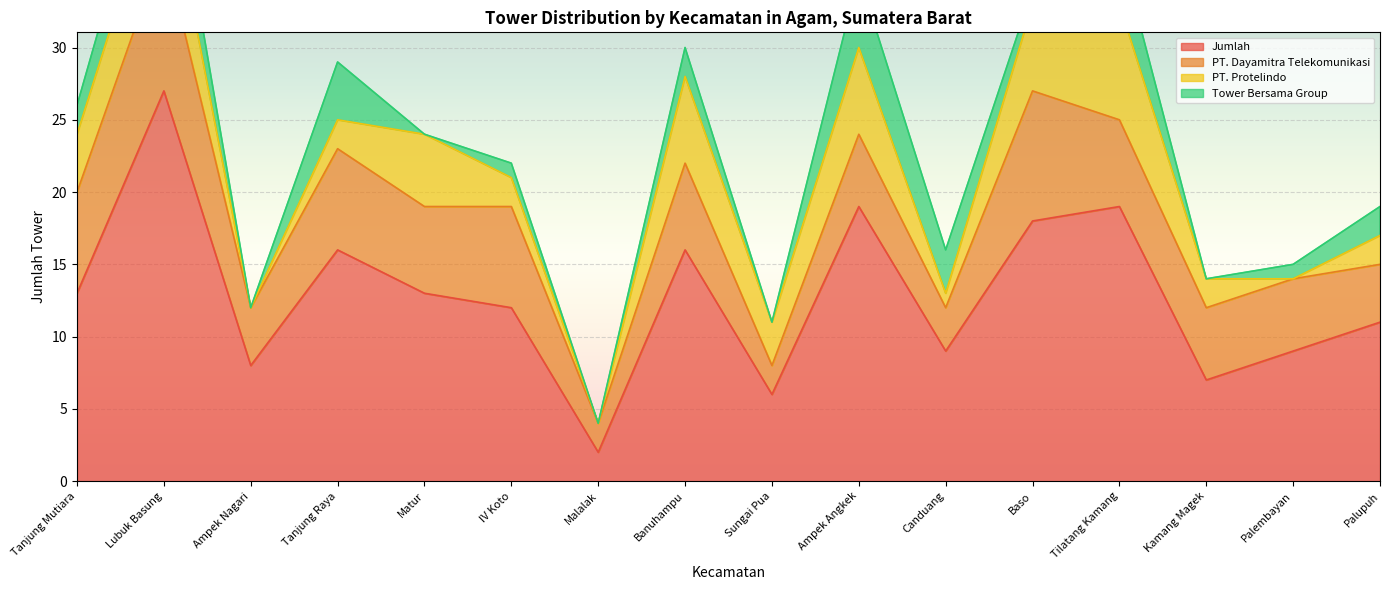

How many data points in PT. Dayamitra Telekomunikasi are above 6?

5